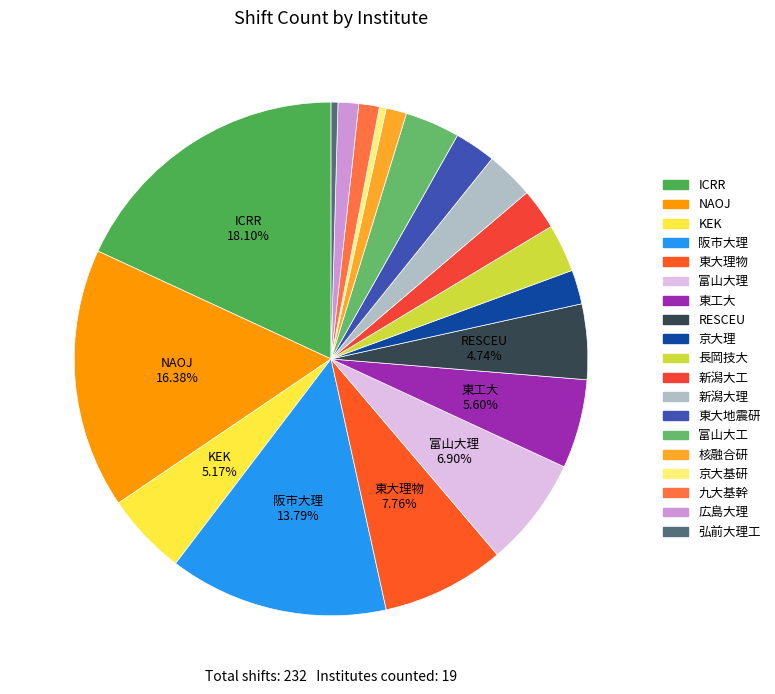

What is the largest slice in the pie chart?

ICRR